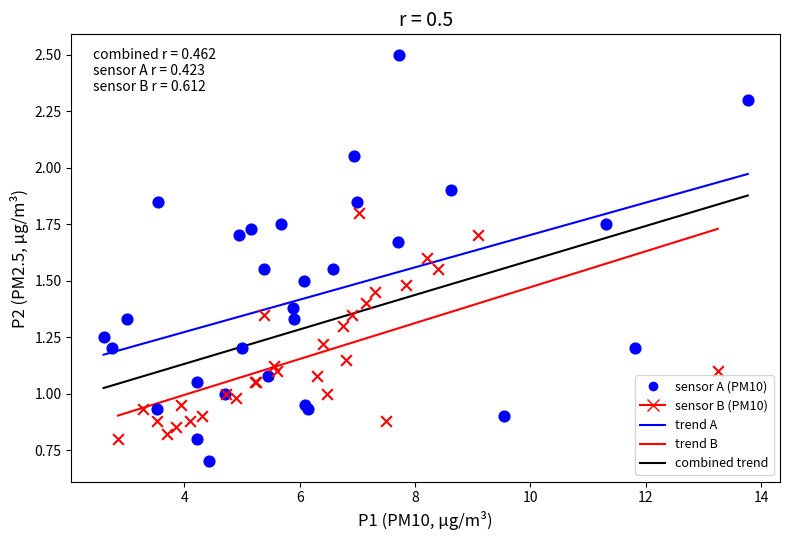

Which series reaches the maximum Y coordinate?

sensor A (PM10)